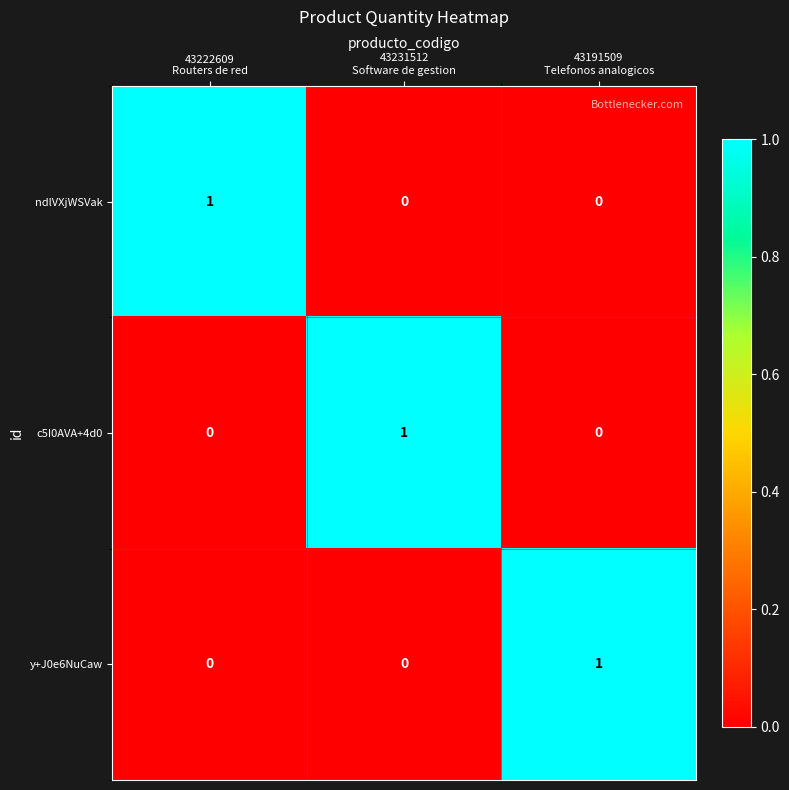

How many ndlVXjWSVak values are between 0 and 1?

3